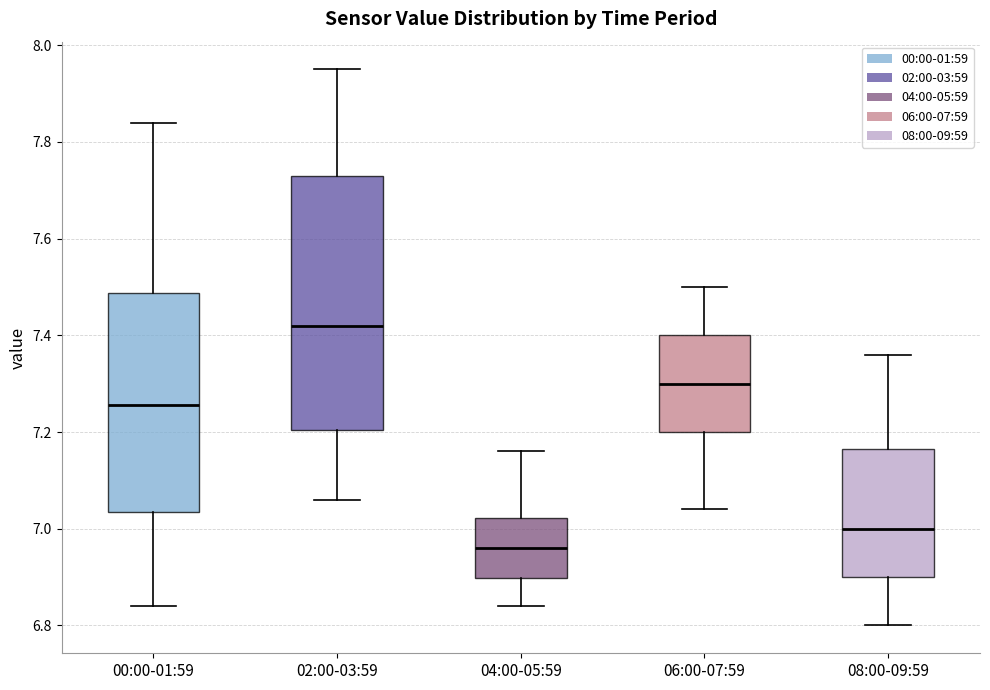

Where does the upper whisker of the box for 00:00-01:59 end on the y-axis? The values are not printed on the chart, so give them approximately, as read against the axis.

7.84